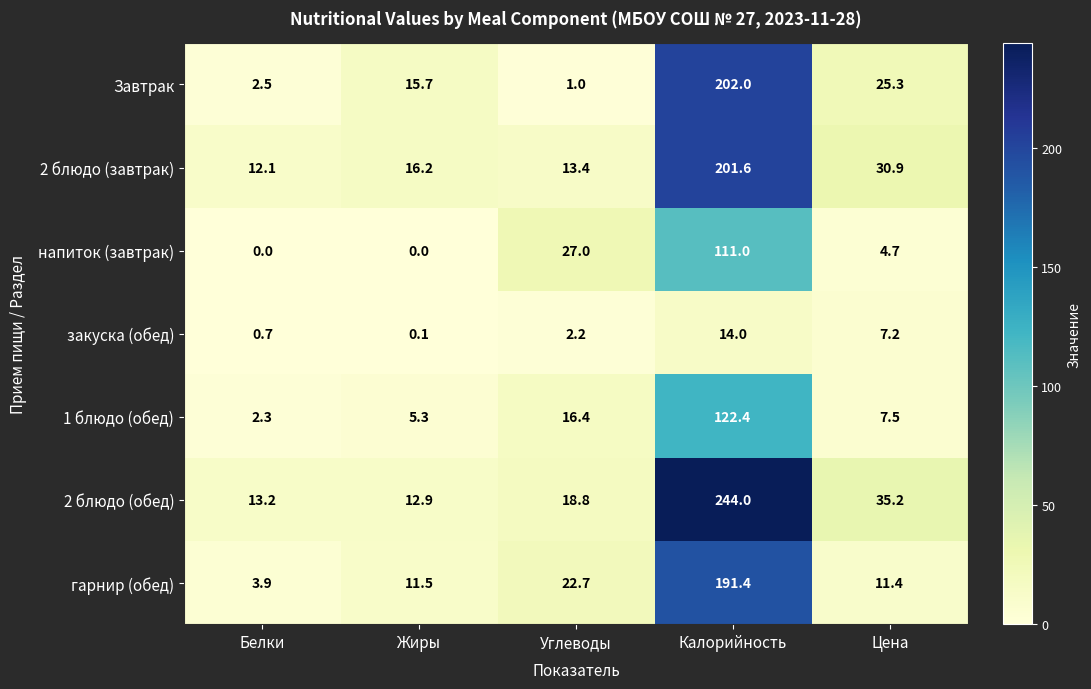

At Калорийность, list the series in order from smallest to largest.

закуска (обед), напиток (завтрак), 1 блюдо (обед), гарнир (обед), 2 блюдо (завтрак), Завтрак, 2 блюдо (обед)